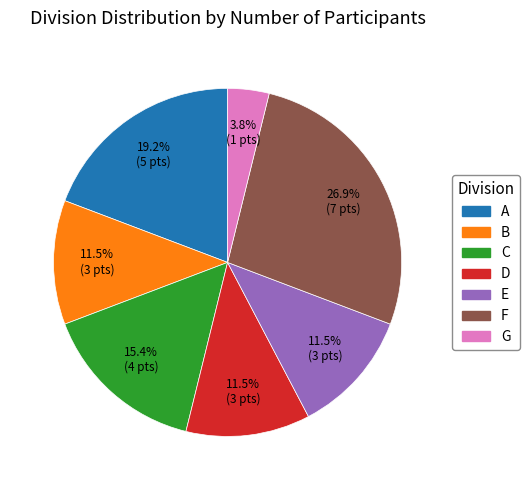

Which slice is the largest?

F